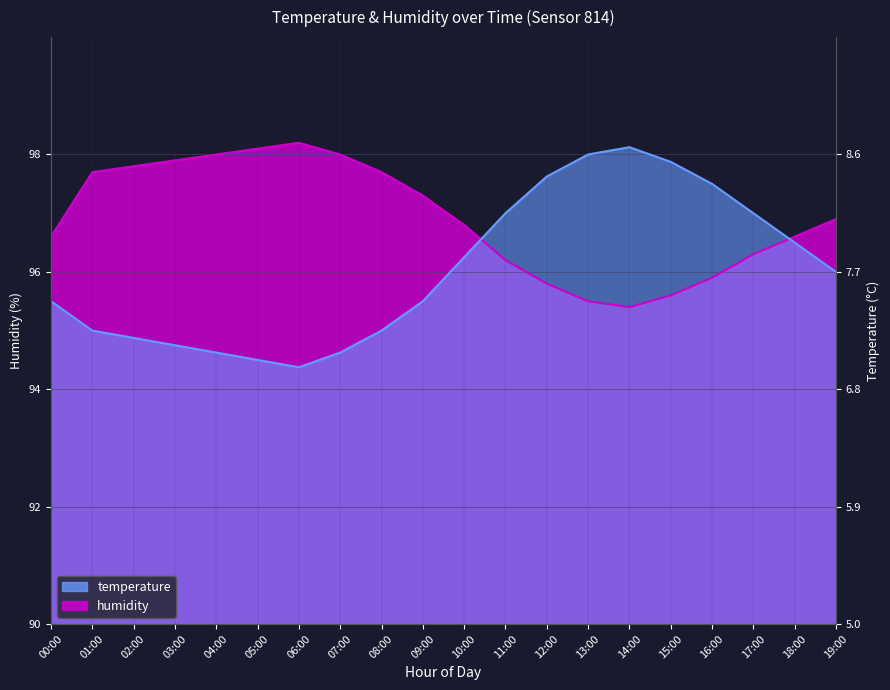

Where does the humidity series first go above 6?

00:00